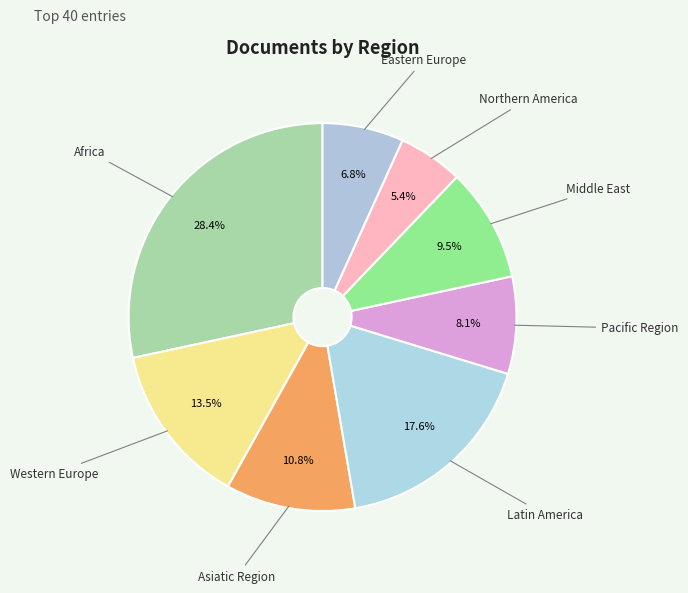

How many segments does this pie chart have?

8